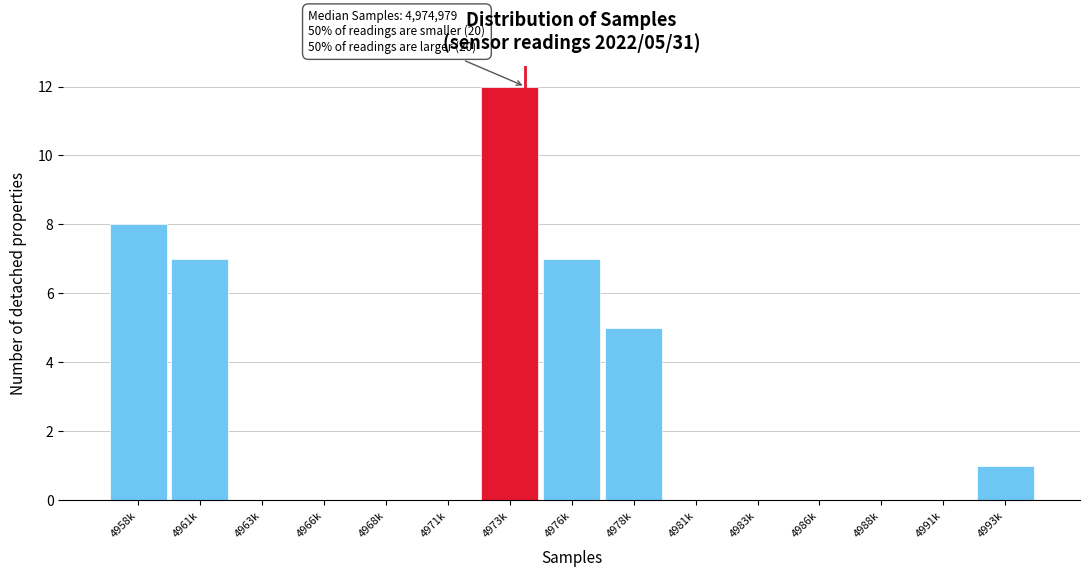

Reading right to left, transcribe all the data shown in this chart.

4993k=1	4991k=0	4988k=0	4986k=0	4983k=0	4981k=0	4978k=5	4976k=7	4973k=12	4971k=0	4968k=0	4966k=0	4963k=0	4961k=7	4958k=8